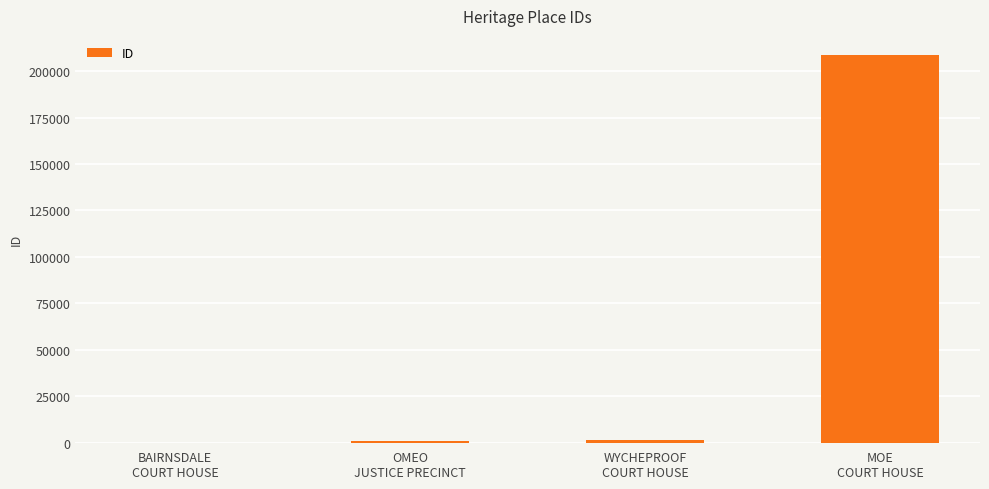

What is the sum of all values?

210730